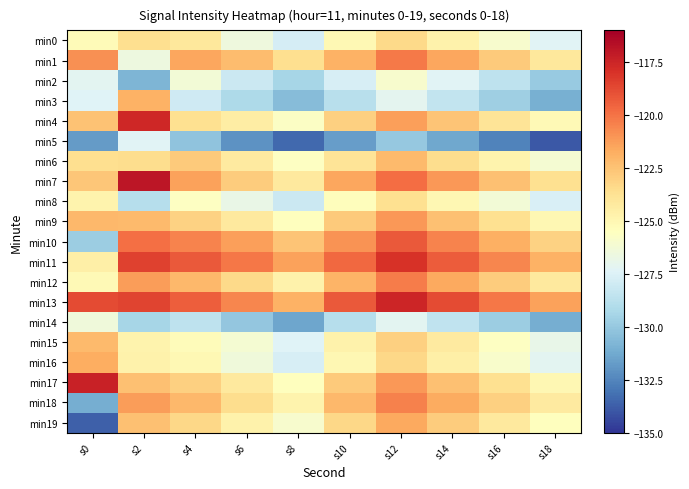

What is the difference between the highest and lowest values at s4?

11.0